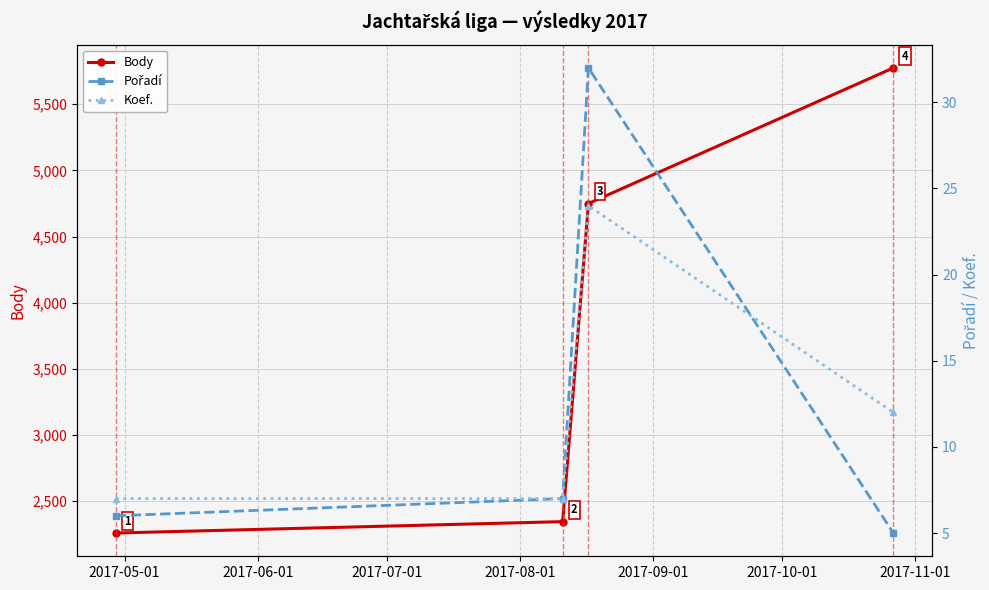

What is the value of the Body point at the 4th from the left?

5775